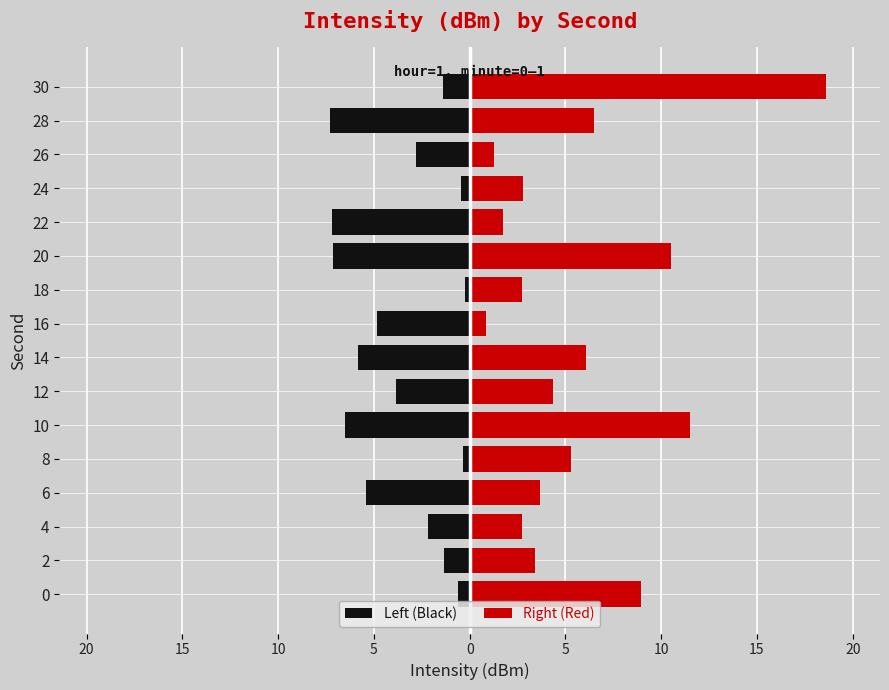

What are all the series names shown in the legend?

Left (Black), Right (Red)